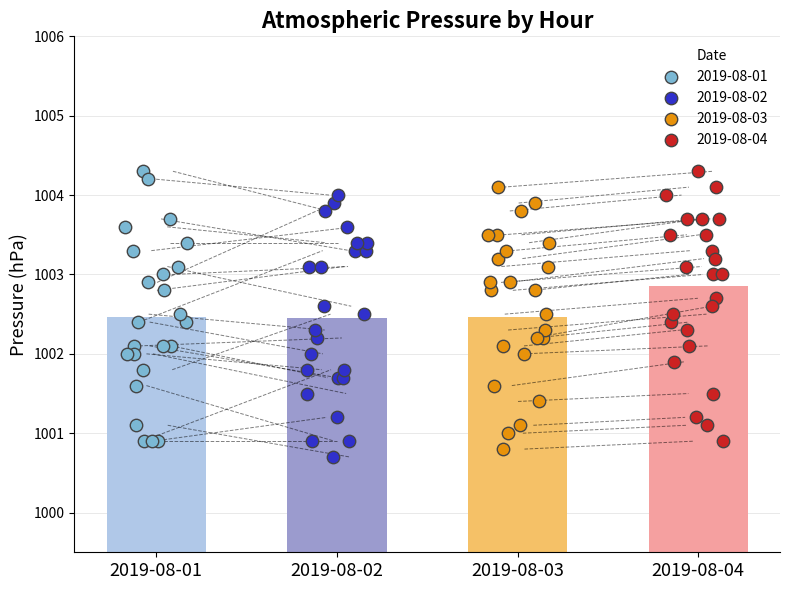

Which series contains the highest Y value?

2019-08-01